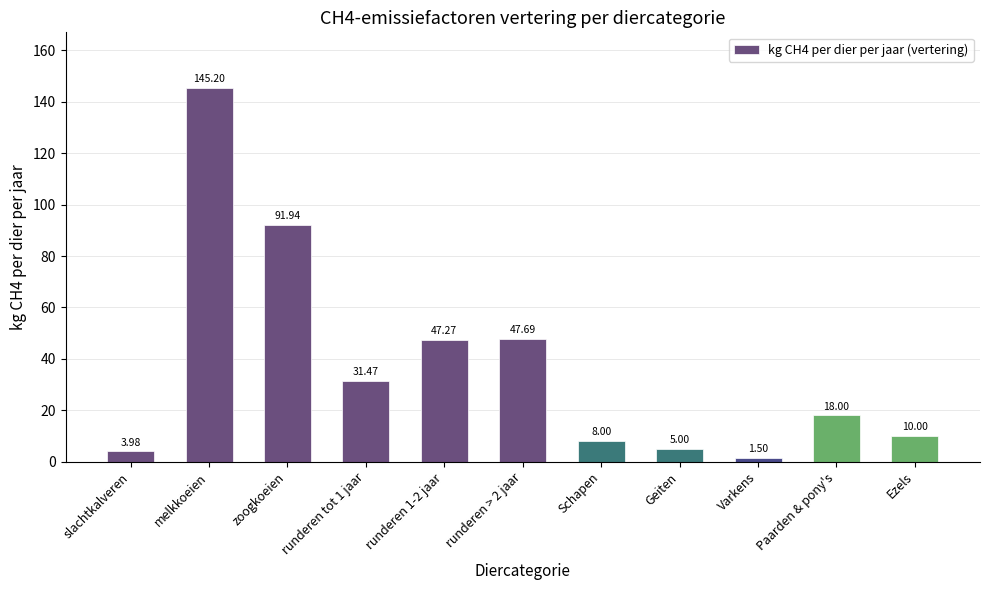

The value at Ezels is 15.7. True or false?

False